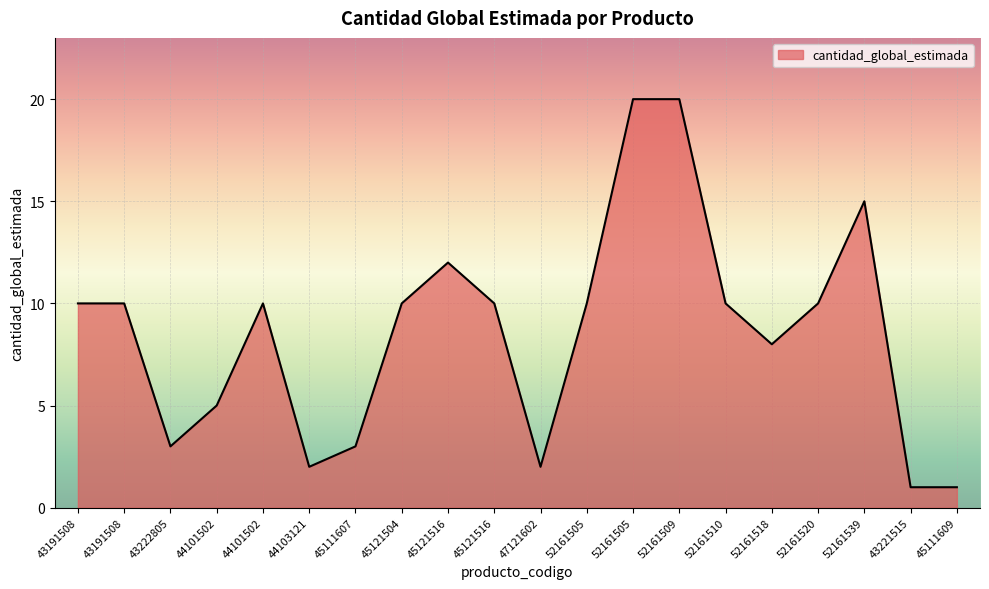

The chart shows a value of 14 at 52161505. True or false?

False